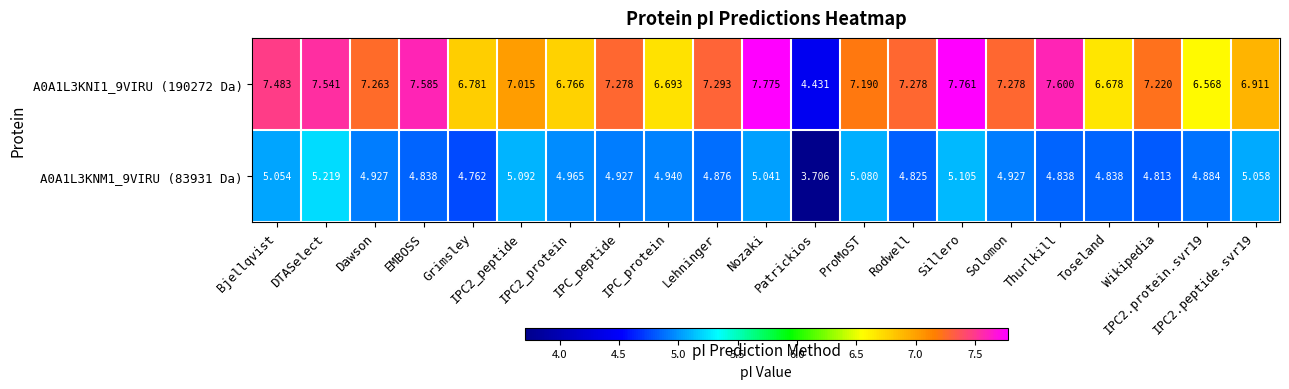

Which series changed the most between EMBOSS and ProMoST?

A0A1L3KNI1_9VIRU (190272 Da)